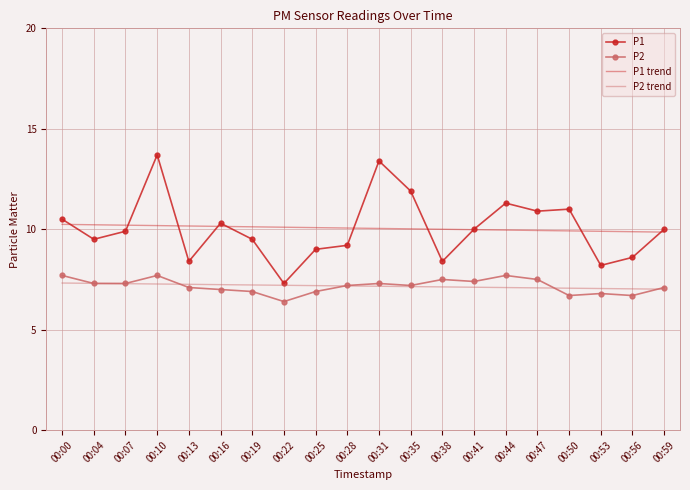

List the series in order of their peak value, highest first.

P1, P1 trend, P2, P2 trend